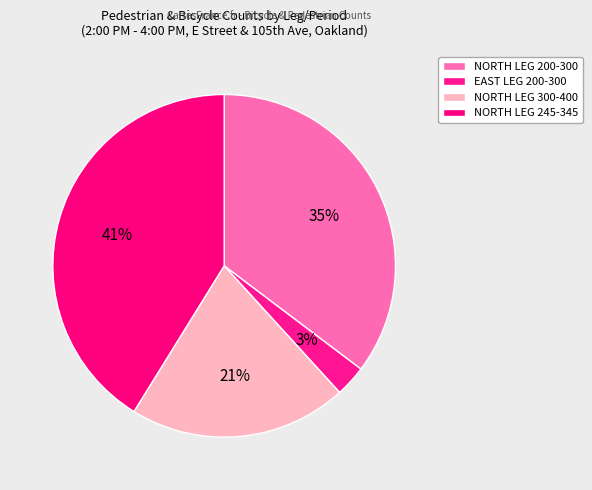

To the nearest percent, what is the average slice percentage?

25%